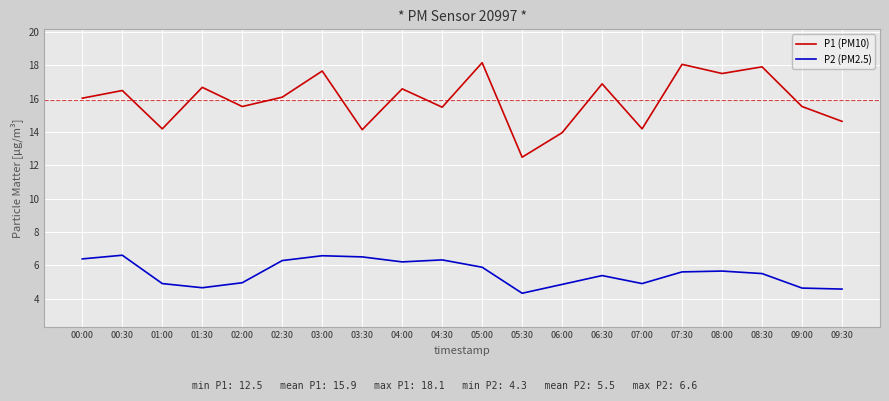

Is the value of P1 (PM10) at 05:00 greater than the value of P2 (PM2.5) at 08:00?

Yes